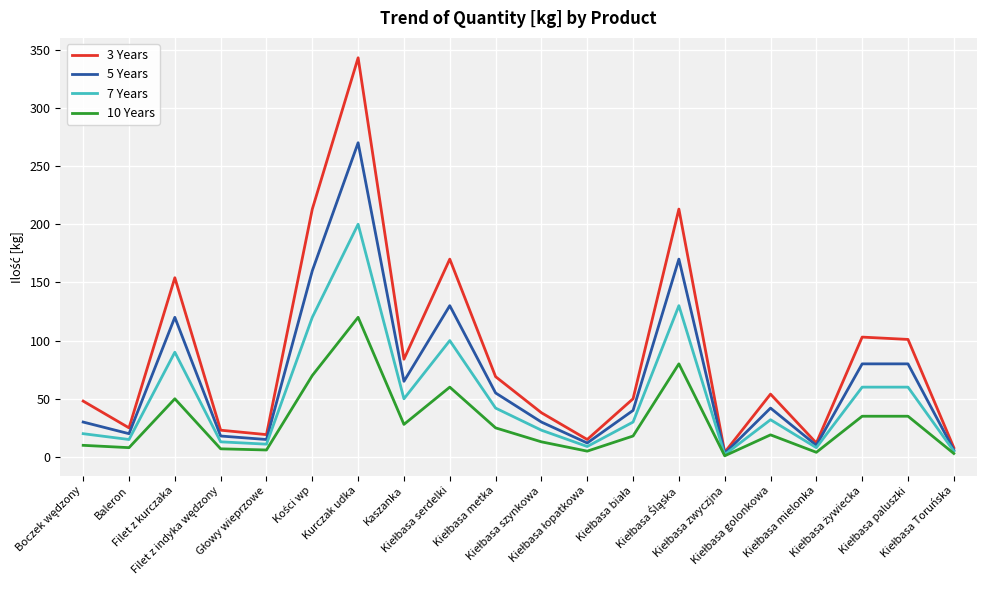

Which series has the largest total across all categories?

3 Years